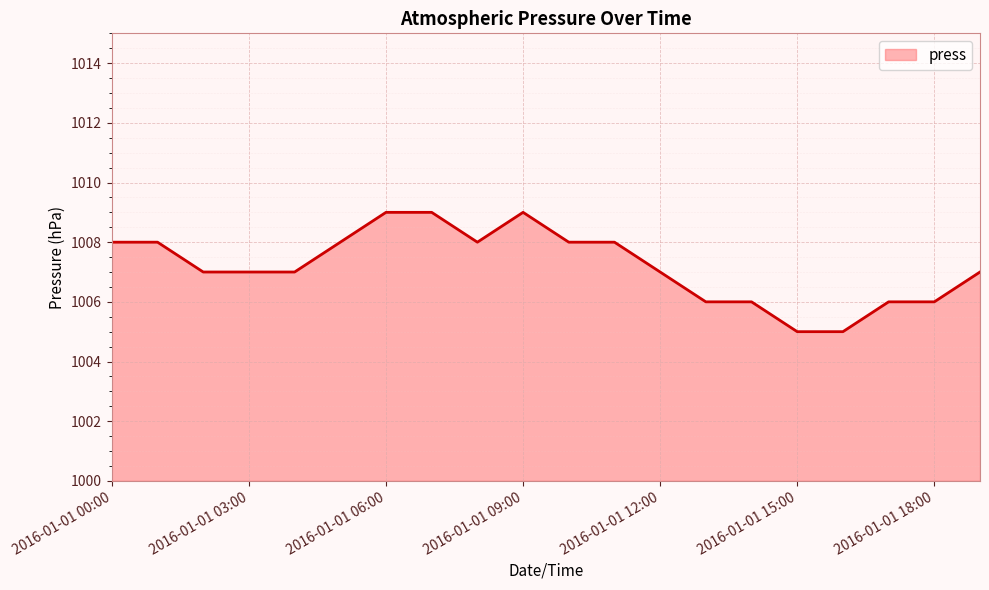

What is the smallest value displayed?

1005